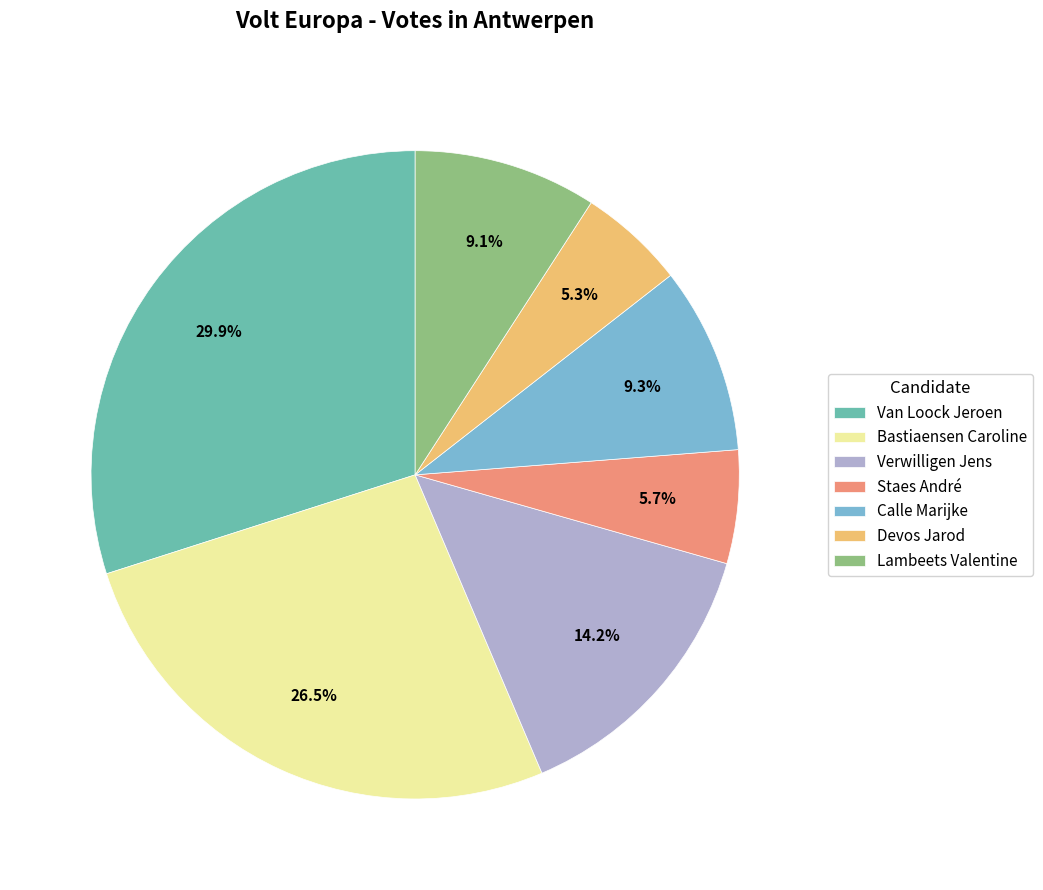

Is Verwilligen Jens the majority of the pie?

No